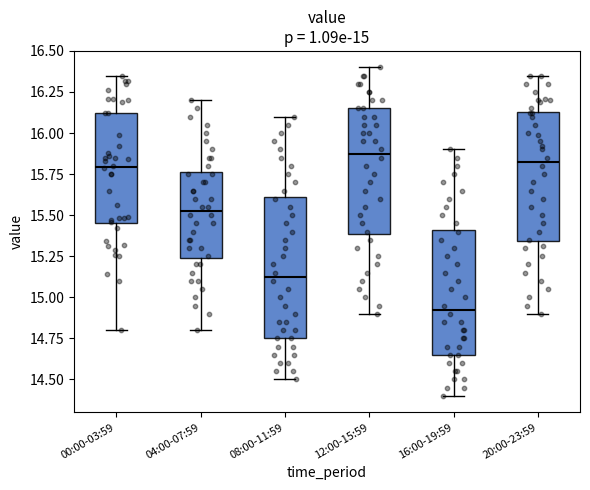

Which box has the lowest median line?

16:00-19:59